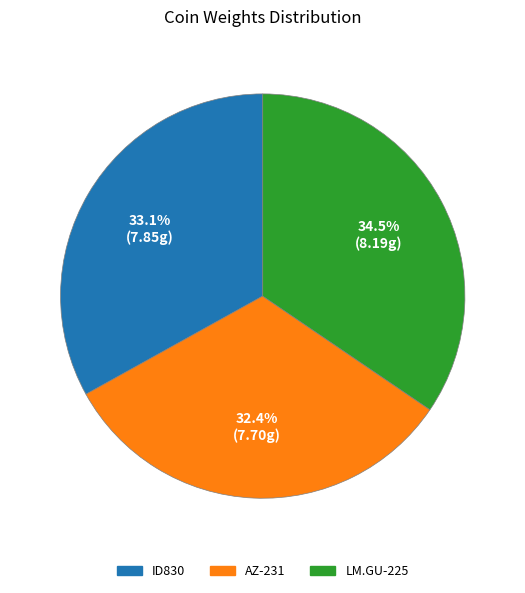

The ID830 slice represents 19% of the pie. True or false?

False